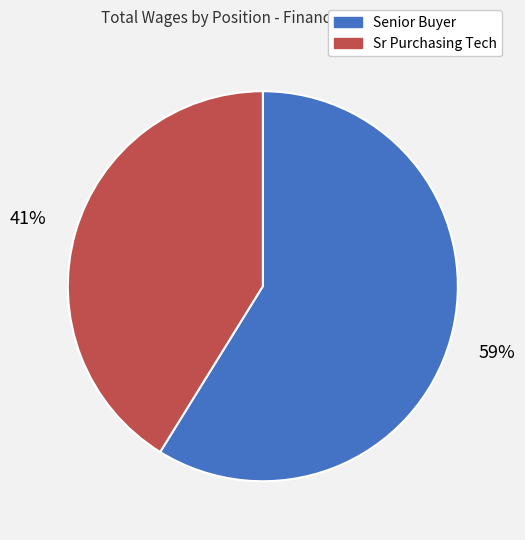

Rank the categories by value from highest to lowest.

Senior Buyer, Sr Purchasing Tech